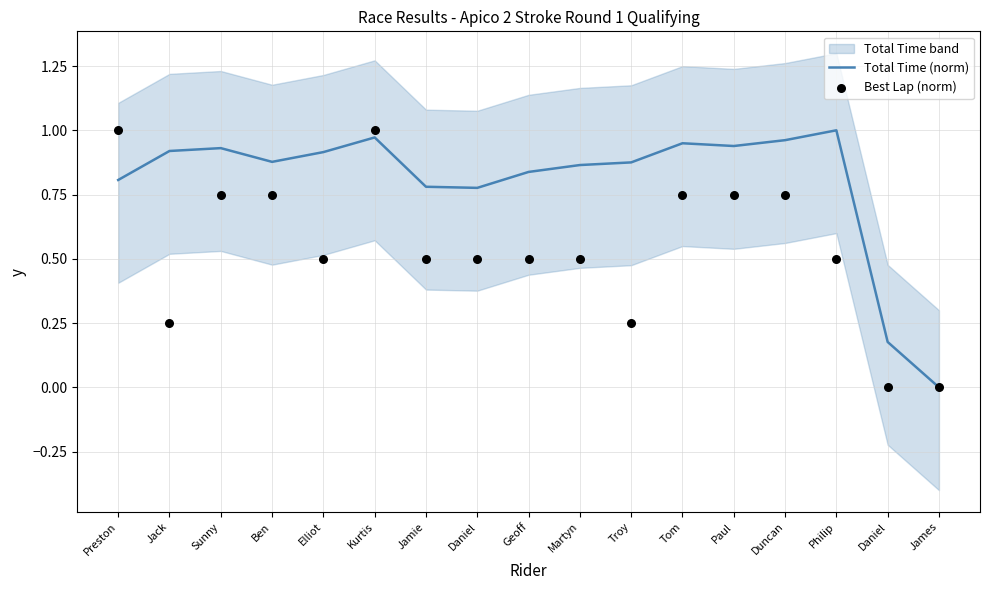

Which series reaches the minimum Y coordinate?

Total Time (norm)